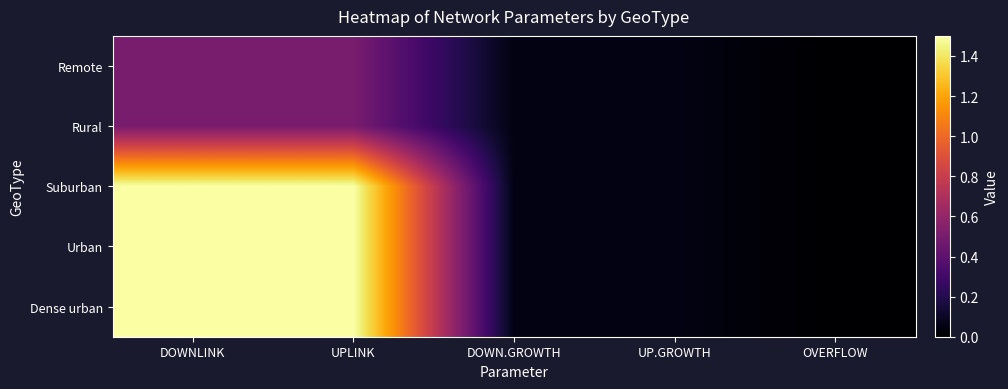

Reading left to right, transcribe all the data shown in this chart.

Remote: DOWNLINK=0.5	UPLINK=0.5	DOWN.GROWTH=0.1	UP.GROWTH=0.1	OVERFLOW=0.0
Rural: DOWNLINK=0.5	UPLINK=0.5	DOWN.GROWTH=0.1	UP.GROWTH=0.1	OVERFLOW=0.0
Suburban: DOWNLINK=1.5	UPLINK=1.5	DOWN.GROWTH=0.1	UP.GROWTH=0.1	OVERFLOW=0.0
Urban: DOWNLINK=1.5	UPLINK=1.5	DOWN.GROWTH=0.1	UP.GROWTH=0.1	OVERFLOW=0.0
Dense urban: DOWNLINK=1.5	UPLINK=1.5	DOWN.GROWTH=0.1	UP.GROWTH=0.1	OVERFLOW=0.0